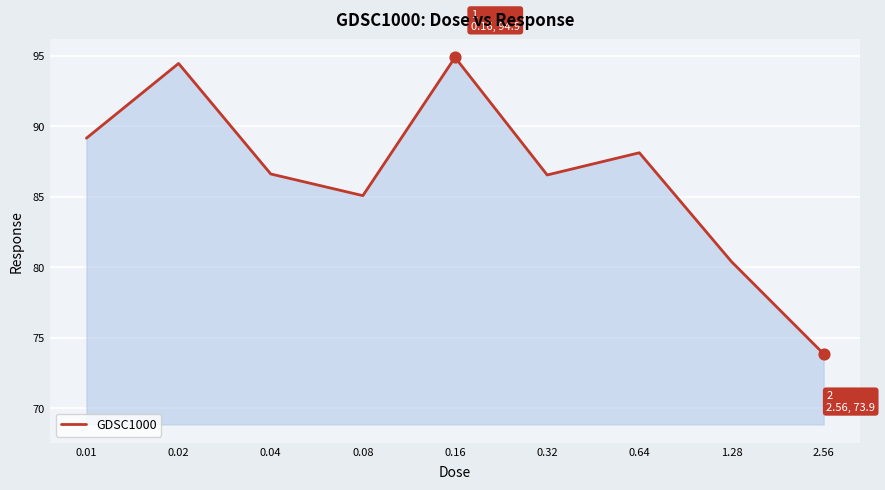

What is the maximum value shown in the chart?

94.9